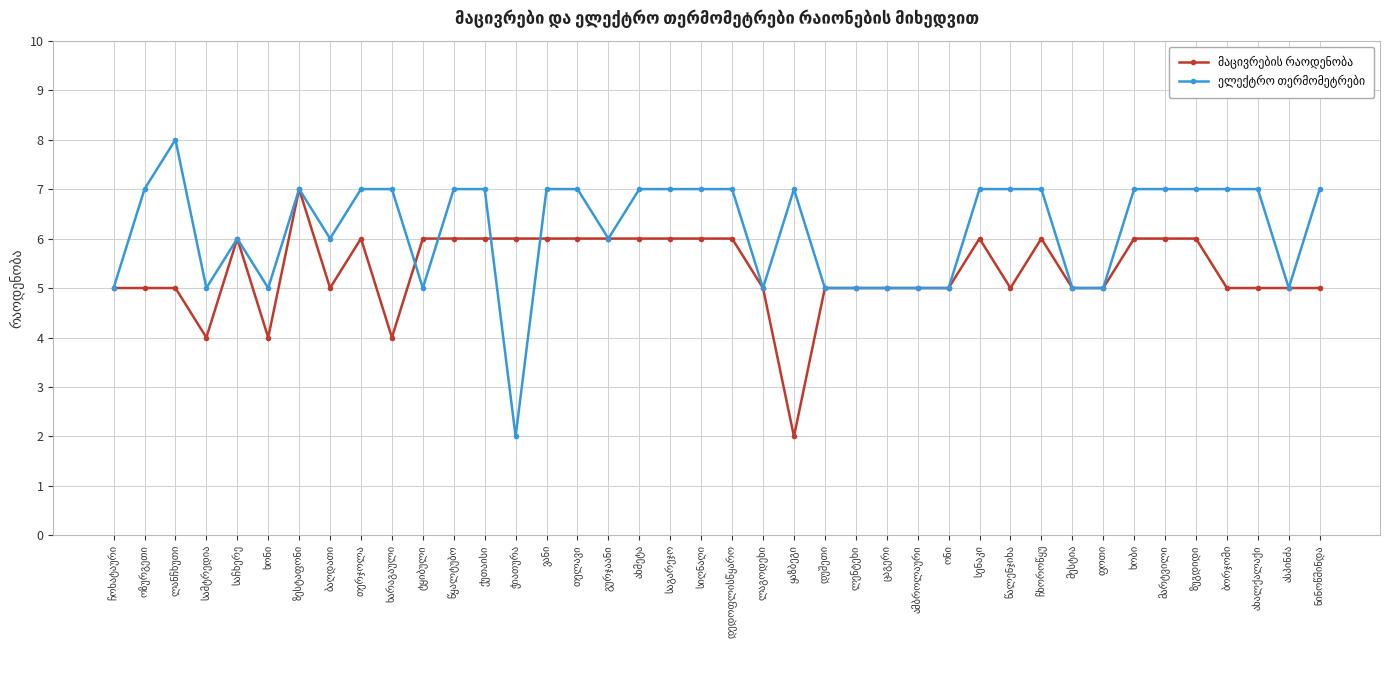

What is the maximum value for ელექტრო თერმომეტრები?

8